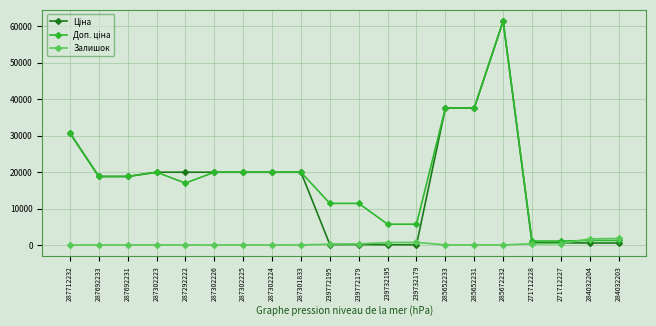

At which category is the sum across all series the highest?

285672232